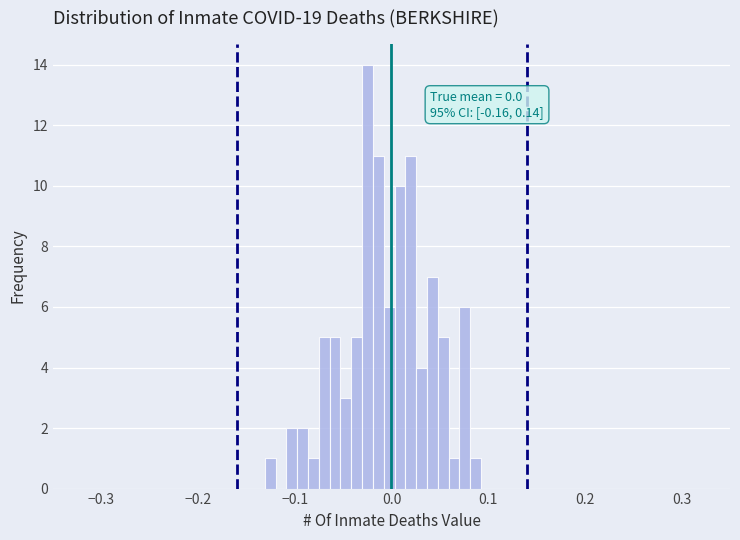

Around what value on the x-axis is the tallest bar? Give the approximate position of its centre, as read against the axis.

-0.02